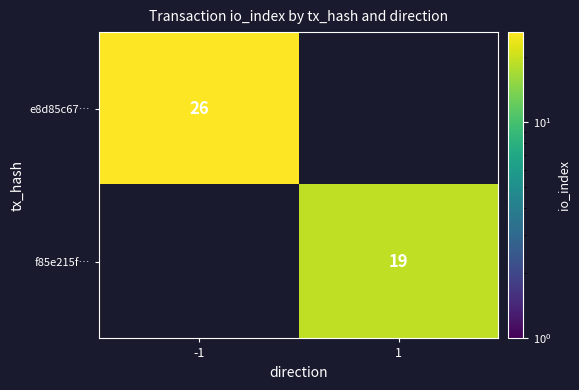

The f85e215f… series shows 19 at 1. True or false?

True